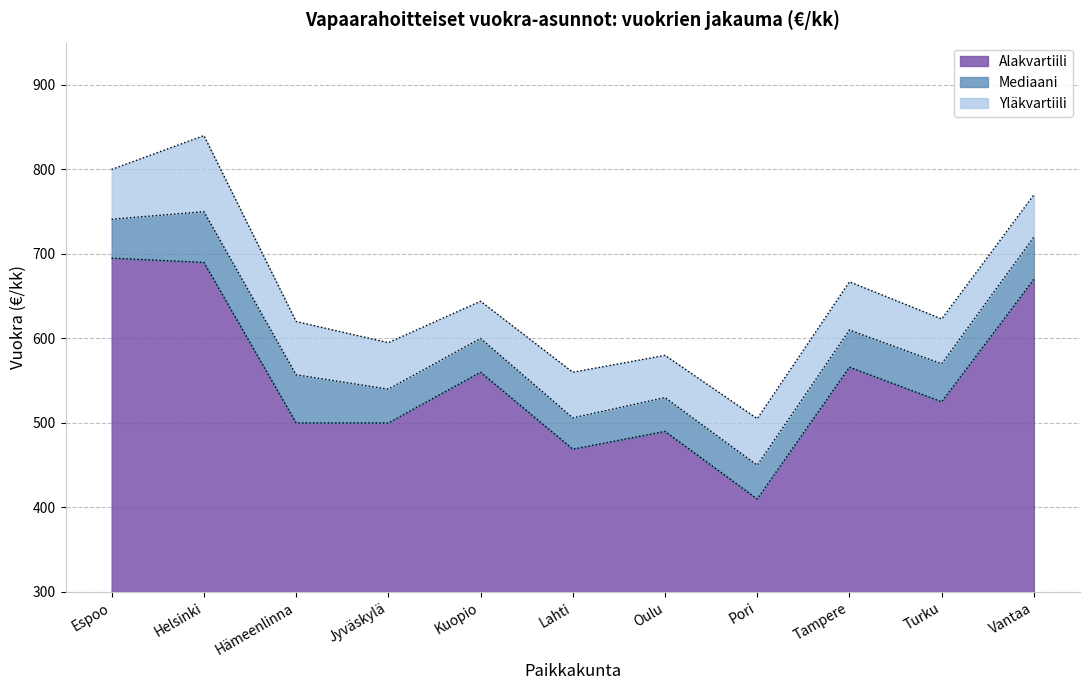

Where is Alakvartiili nearest to the value 552?

Kuopio